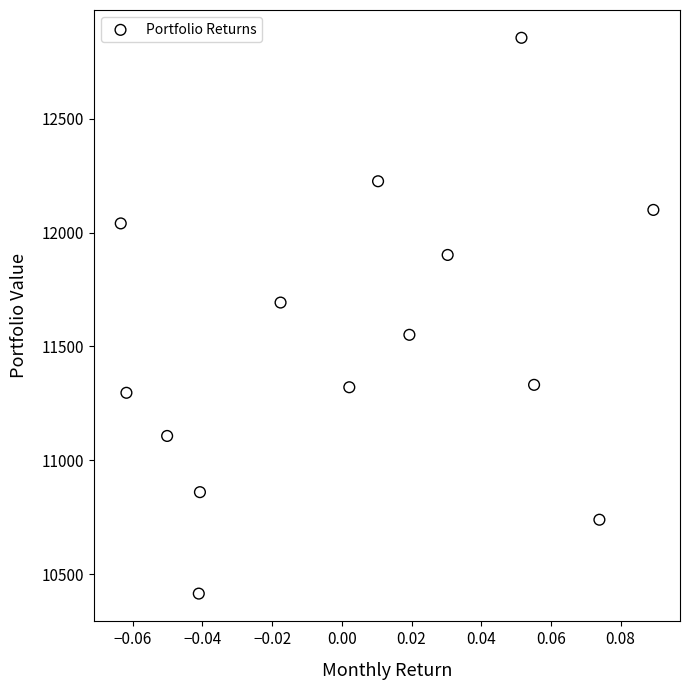

What is the range of Y values (max minus min)?

2441.4